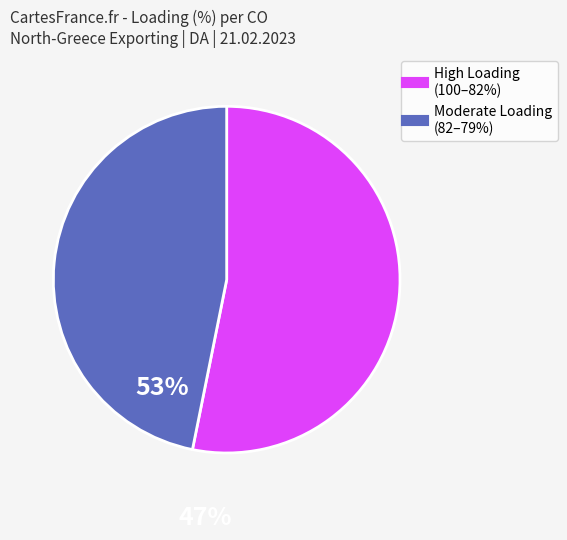

Is there any slice that represents more than half of the pie?

Yes